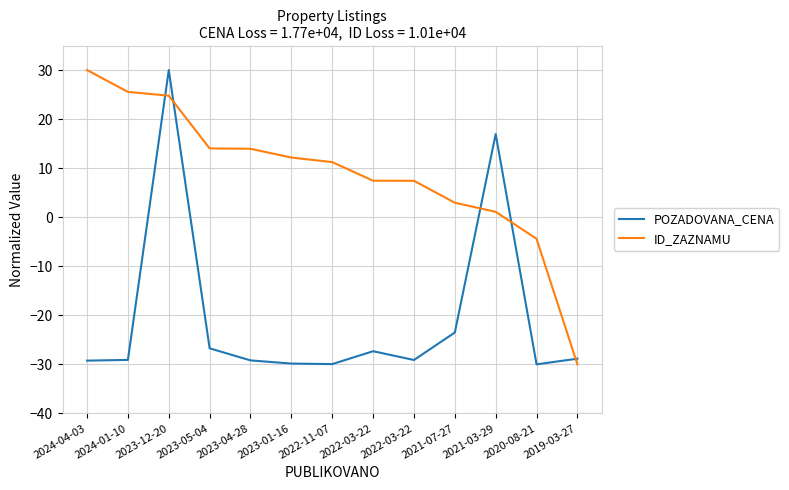

True or false: ID_ZAZNAMU has more than 0 interior local peaks.

False